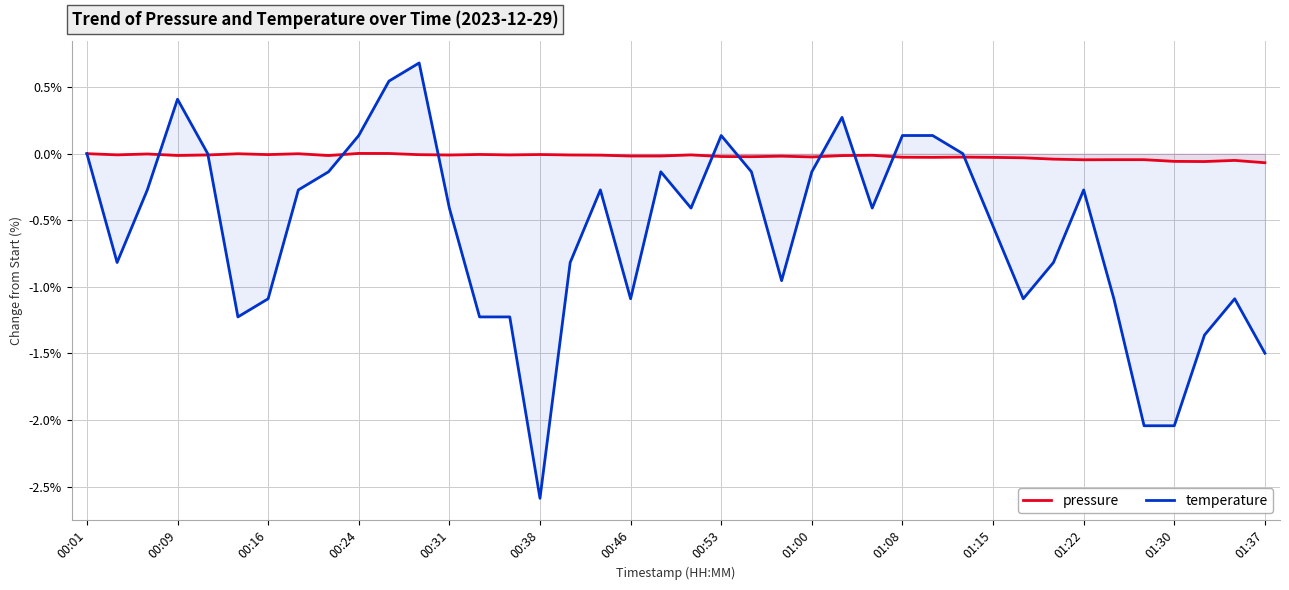

At how many categories does at least one series exceed 0?

8